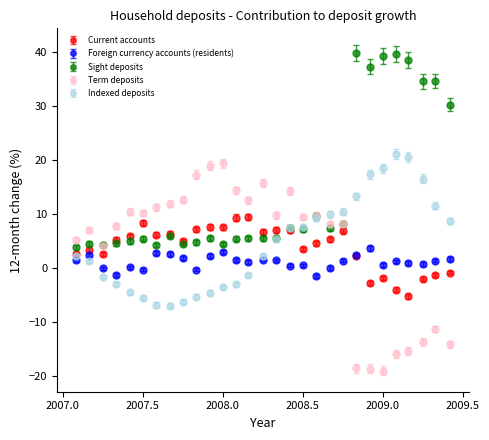

What is the value of the Current accounts point at the 15th from the left?

6.7